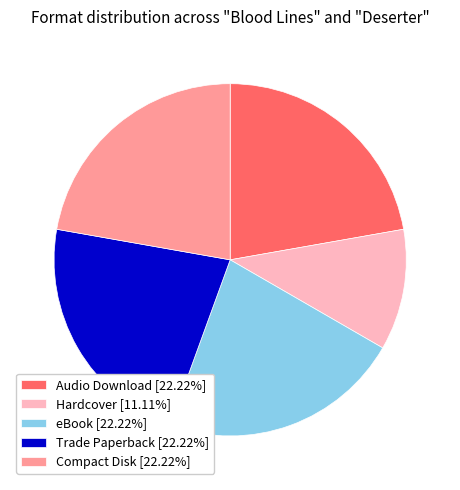

Combined, do Hardcover [11.11%] and Audio Download [22.22%] account for over 50%?

No